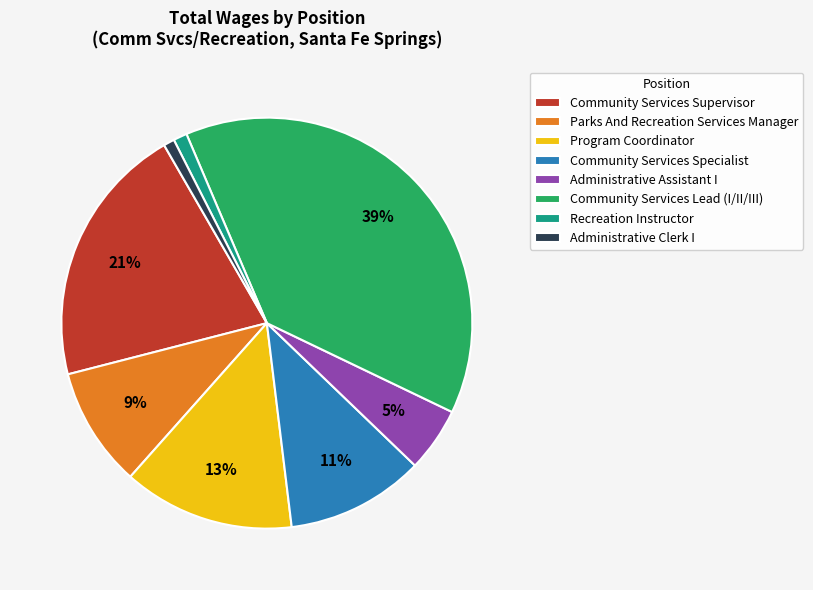

Does any single category account for the majority?

No